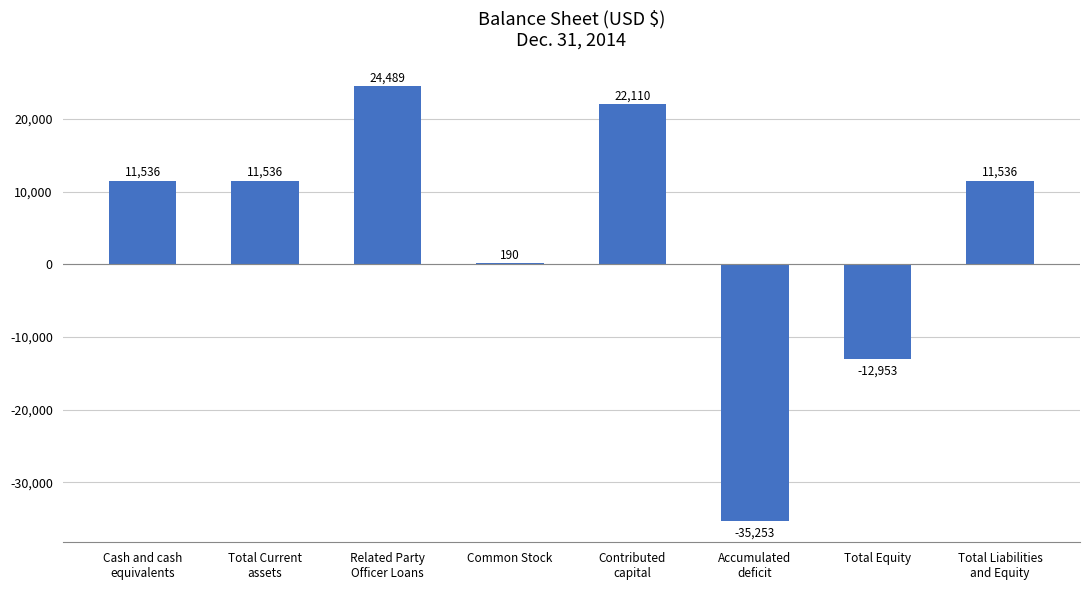

What is the sum of all values?

33191